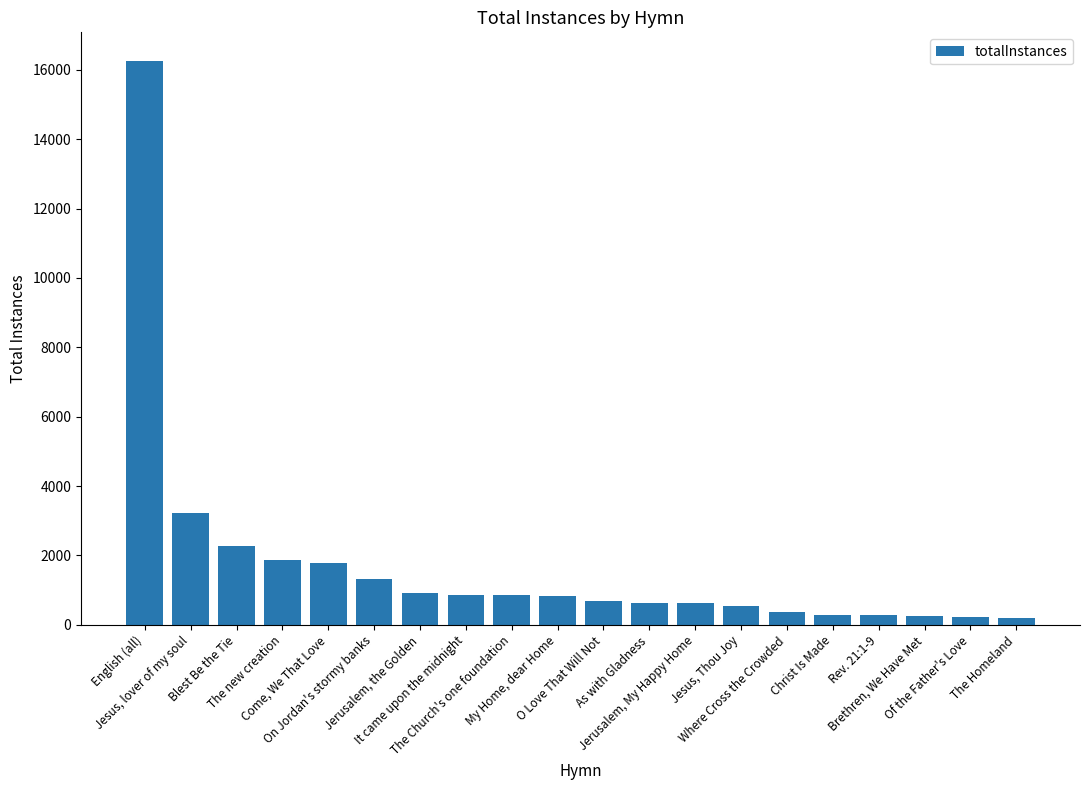

Rank the categories by value from lowest to highest.

The Homeland, Of the Father's Love, Brethren, We Have Met, Rev. 21:1-9, Christ Is Made, Where Cross the Crowded, Jesus, Thou Joy, Jerusalem, My Happy Home, As with Gladness, O Love That Will Not, My Home, dear Home, The Church's one foundation, It came upon the midnight, Jerusalem, the Golden, On Jordan's stormy banks, Come, We That Love, The new creation, Blest Be the Tie, Jesus, lover of my soul, English (all)